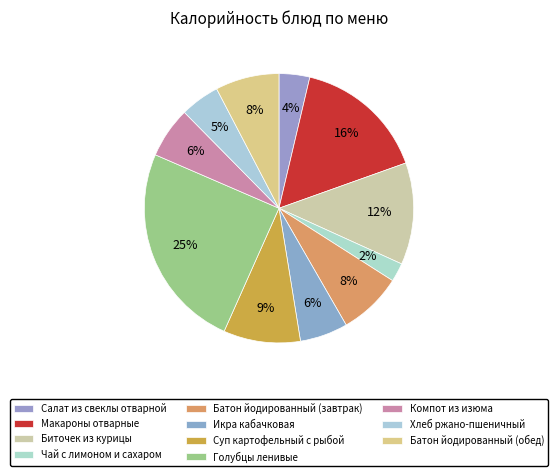

Count the number of slices in the pie.

11